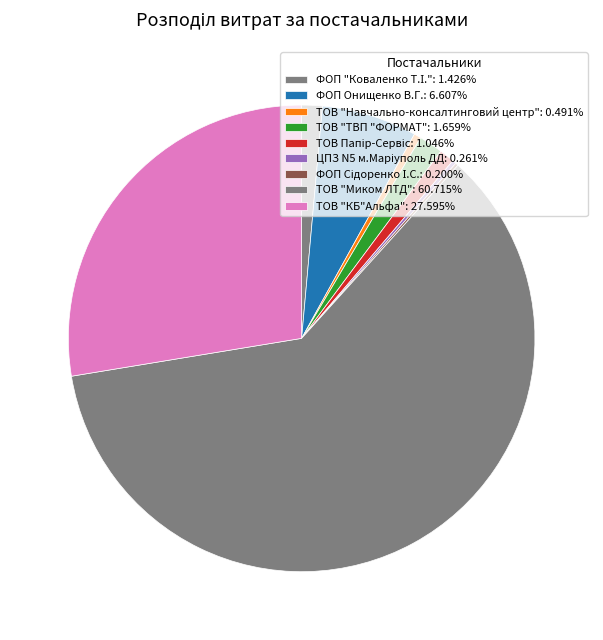

Does ТОВ Папір-Сервіс account for over 50% of the chart?

No